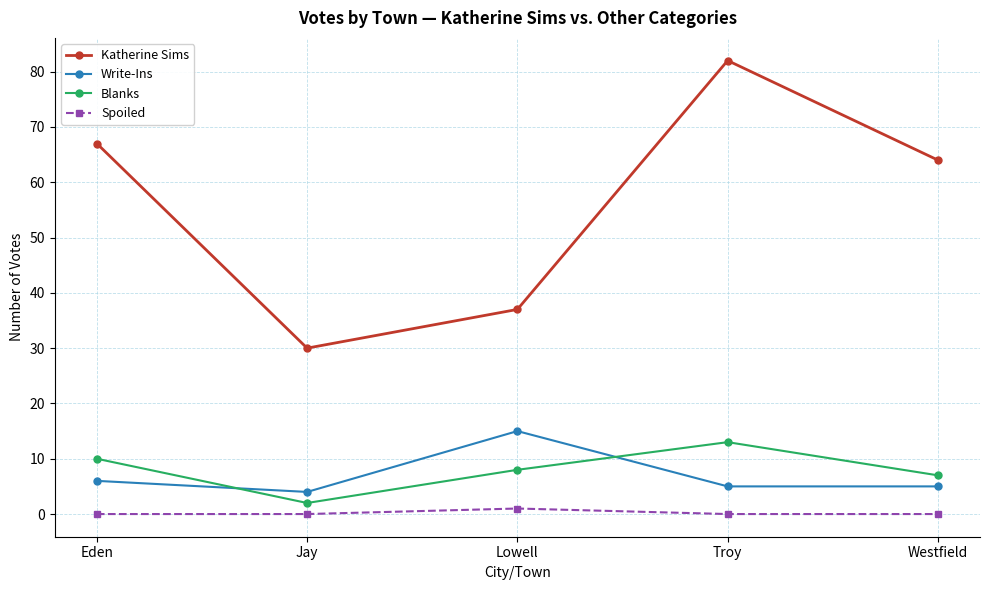

What is the lowest value of the Katherine Sims series?

30